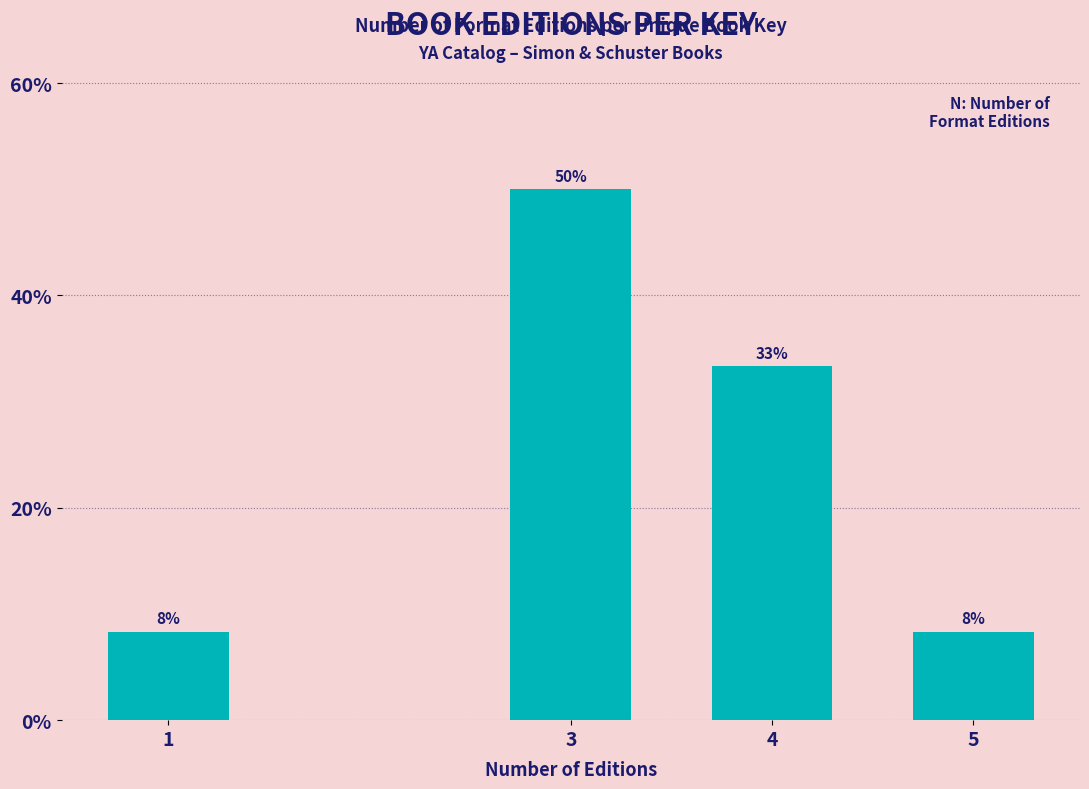

How many bars are there in total?

4